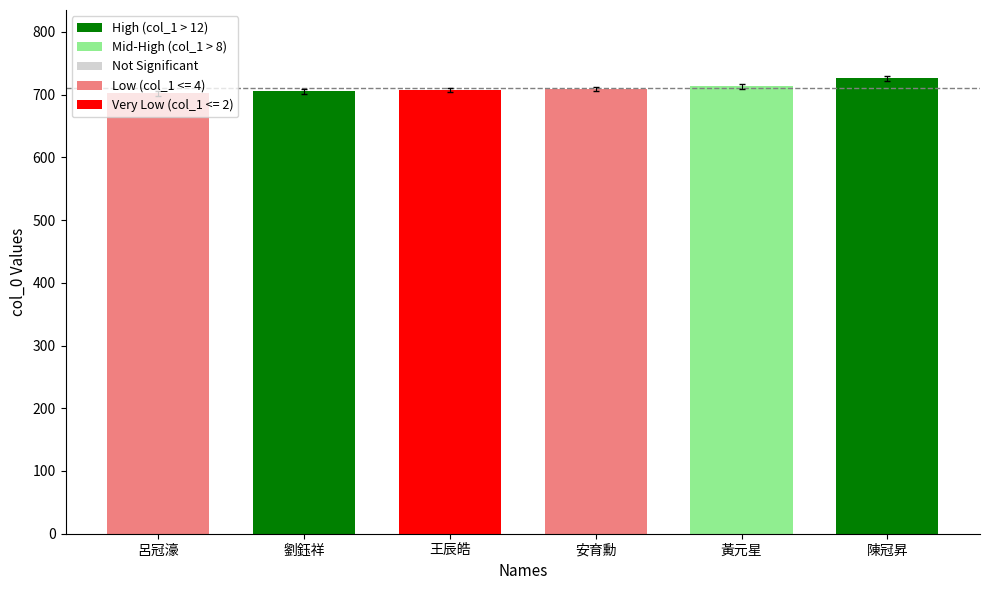

The chart shows a value of 1226 at 呂冠濠. True or false?

False